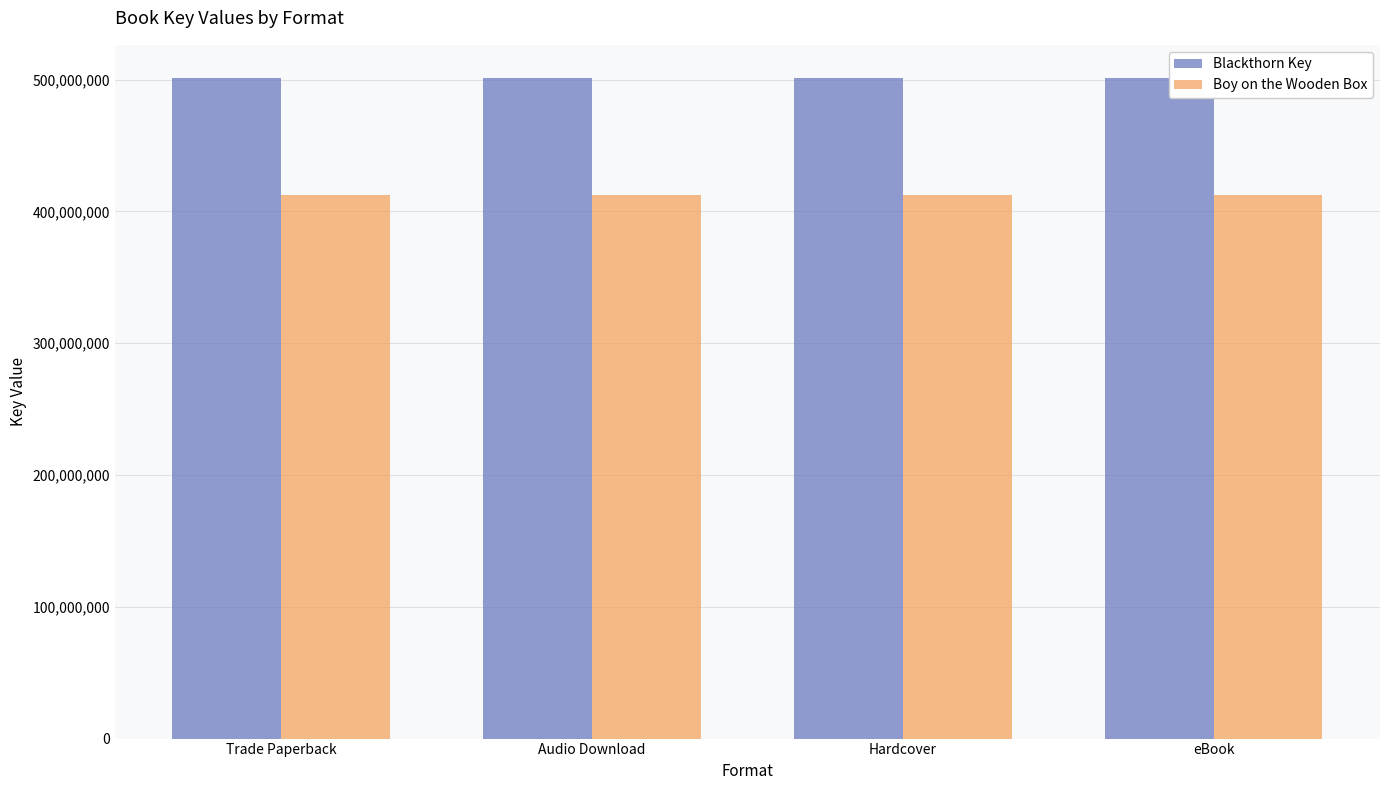

The value of Boy on the Wooden Box at Audio Download is 622249788. True or false?

False